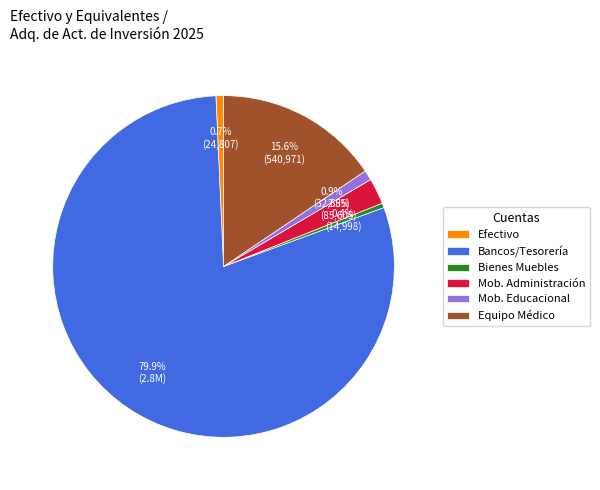

What is the ratio of the value at Mob. Administración to the value at Efectivo?

3.5